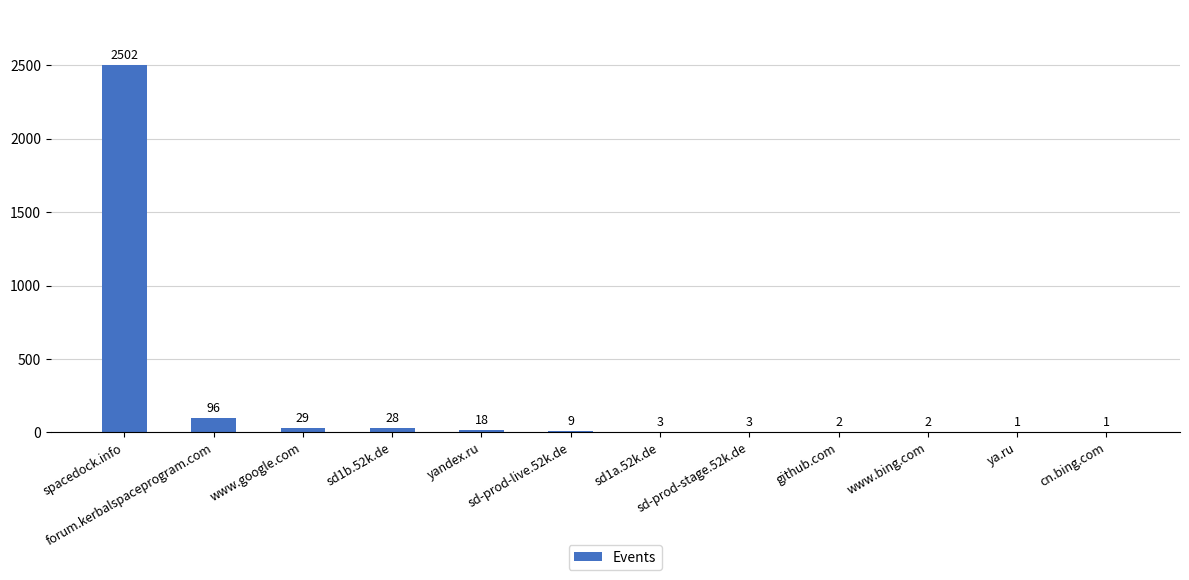

Approximately how many times larger is the value at yandex.ru compared to sd1b.52k.de?

0.6